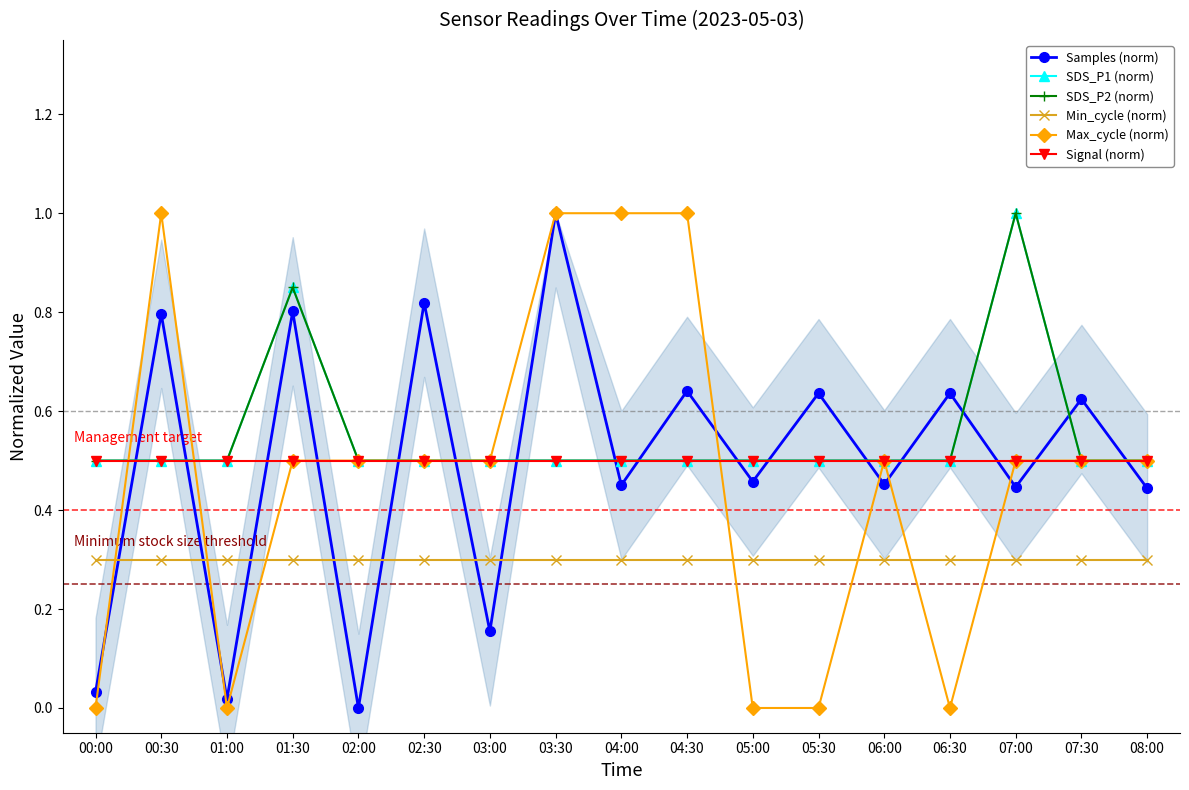

Count the number of data series in this chart.

6